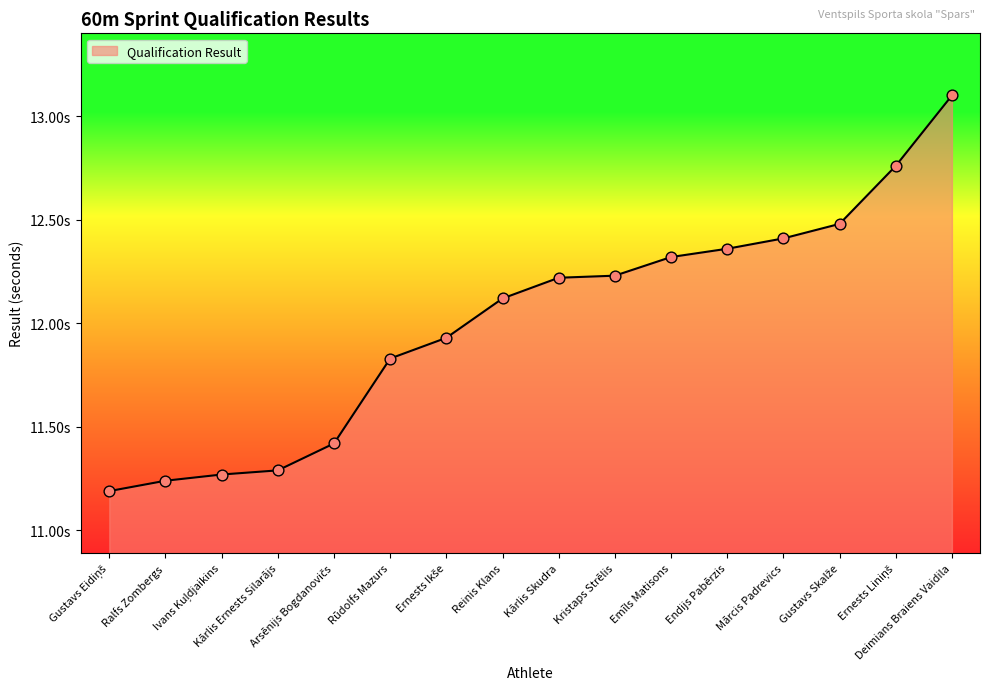

Is this an area chart (filled region under the line)?

Yes